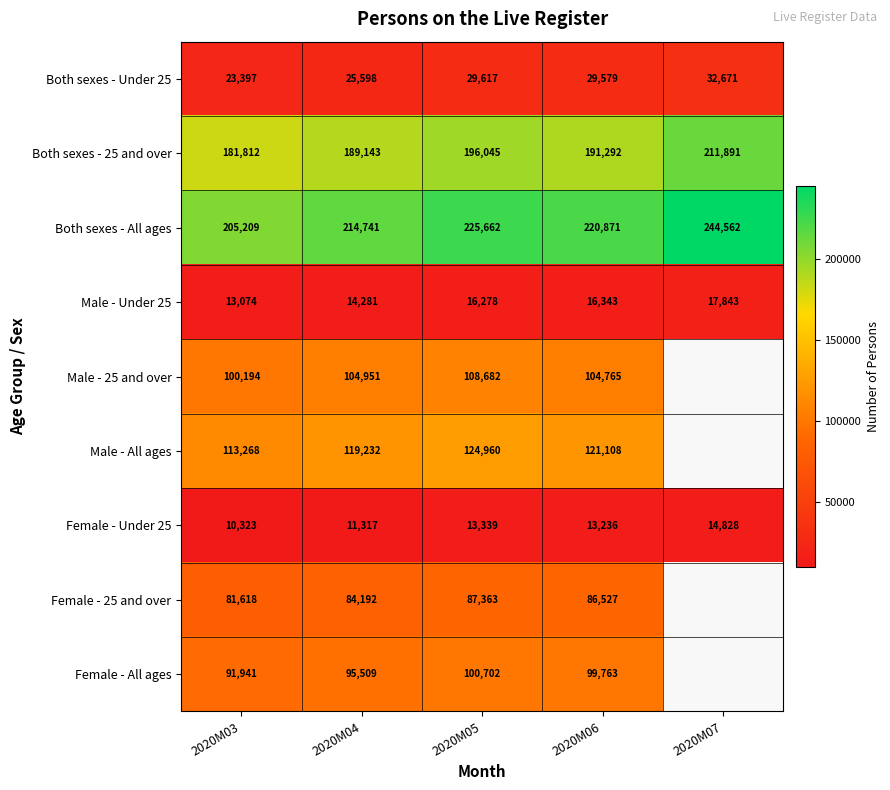

At 2020M04, list the series in order from largest to smallest.

Both sexes - All ages, Both sexes - 25 and over, Male - All ages, Male - 25 and over, Female - All ages, Female - 25 and over, Both sexes - Under 25, Male - Under 25, Female - Under 25